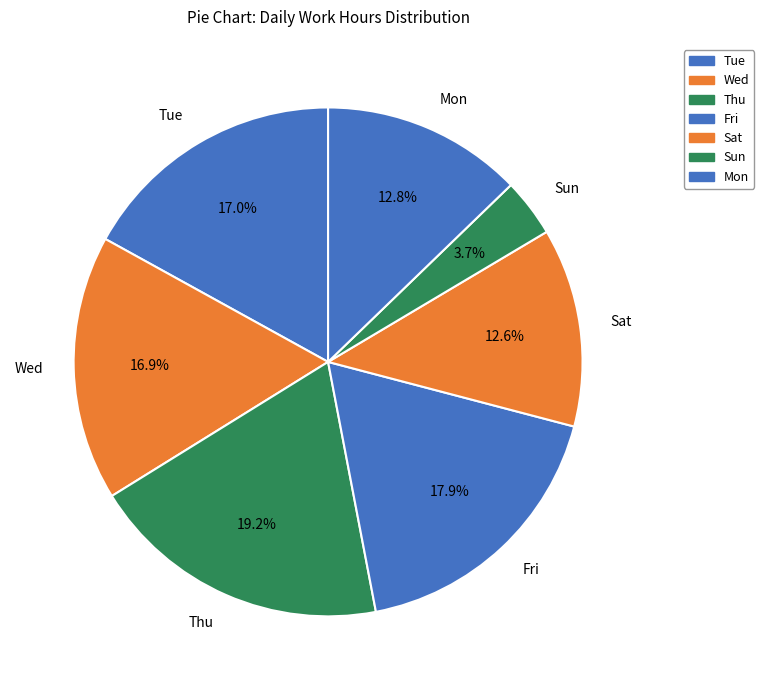

Approximately how many times larger is the value at Mon compared to Sun?

3.5